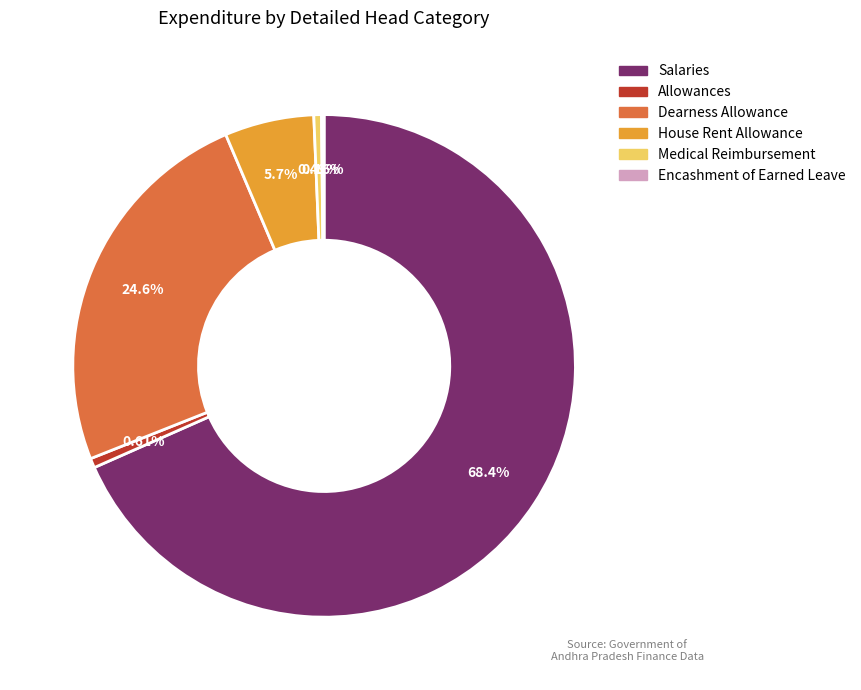

Does any single category account for the majority?

Yes